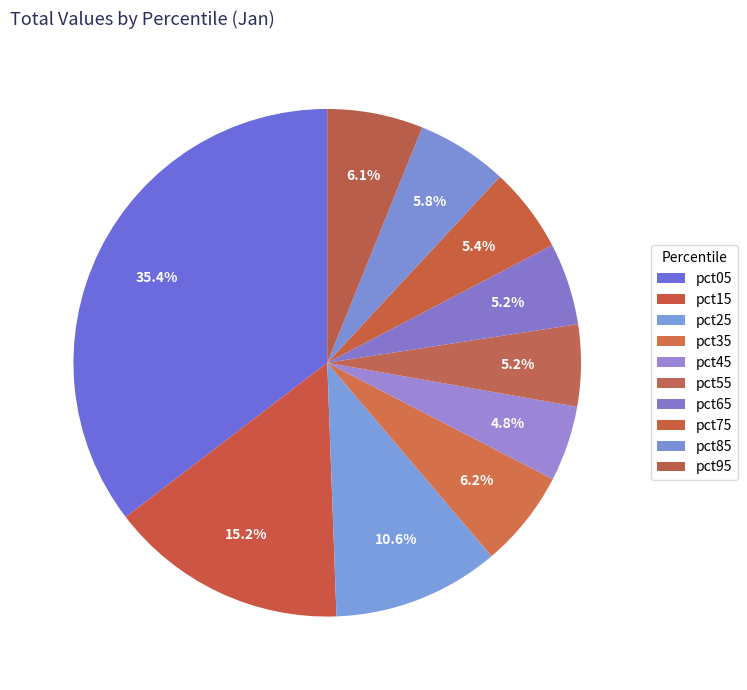

How many slices are in this pie chart?

10